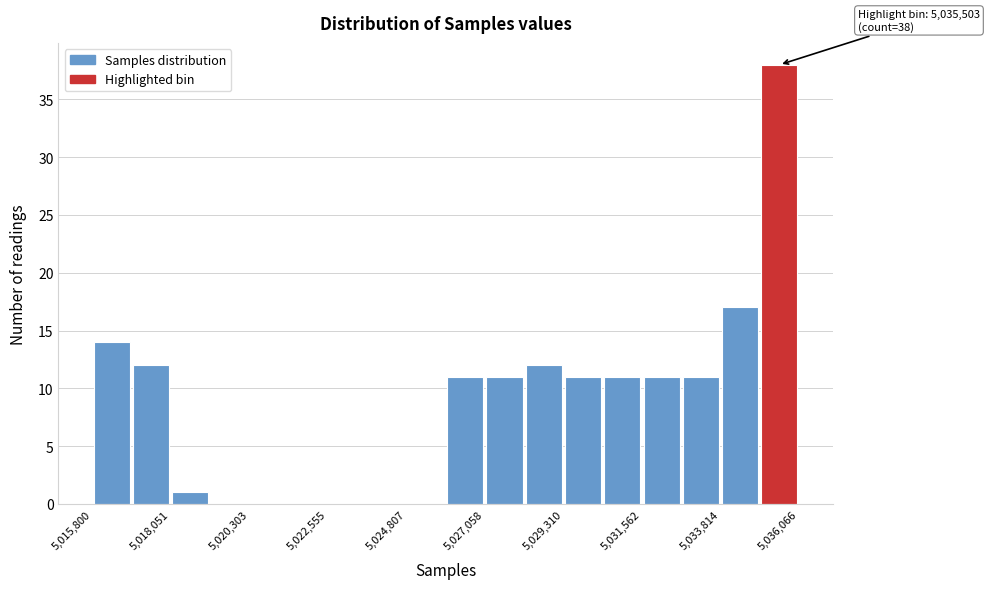

Read against the x-axis, roughly where is the centre of the tallest bar?

5035500